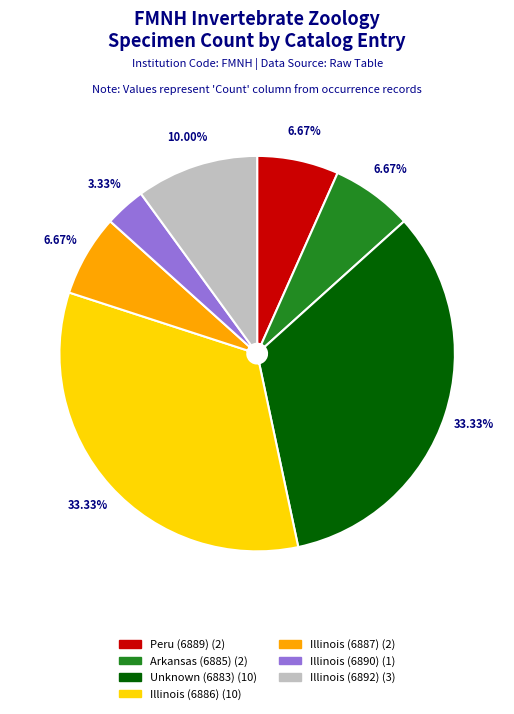

What percentage do Unknown (6883) and Illinois (6886) together represent?

66.7%